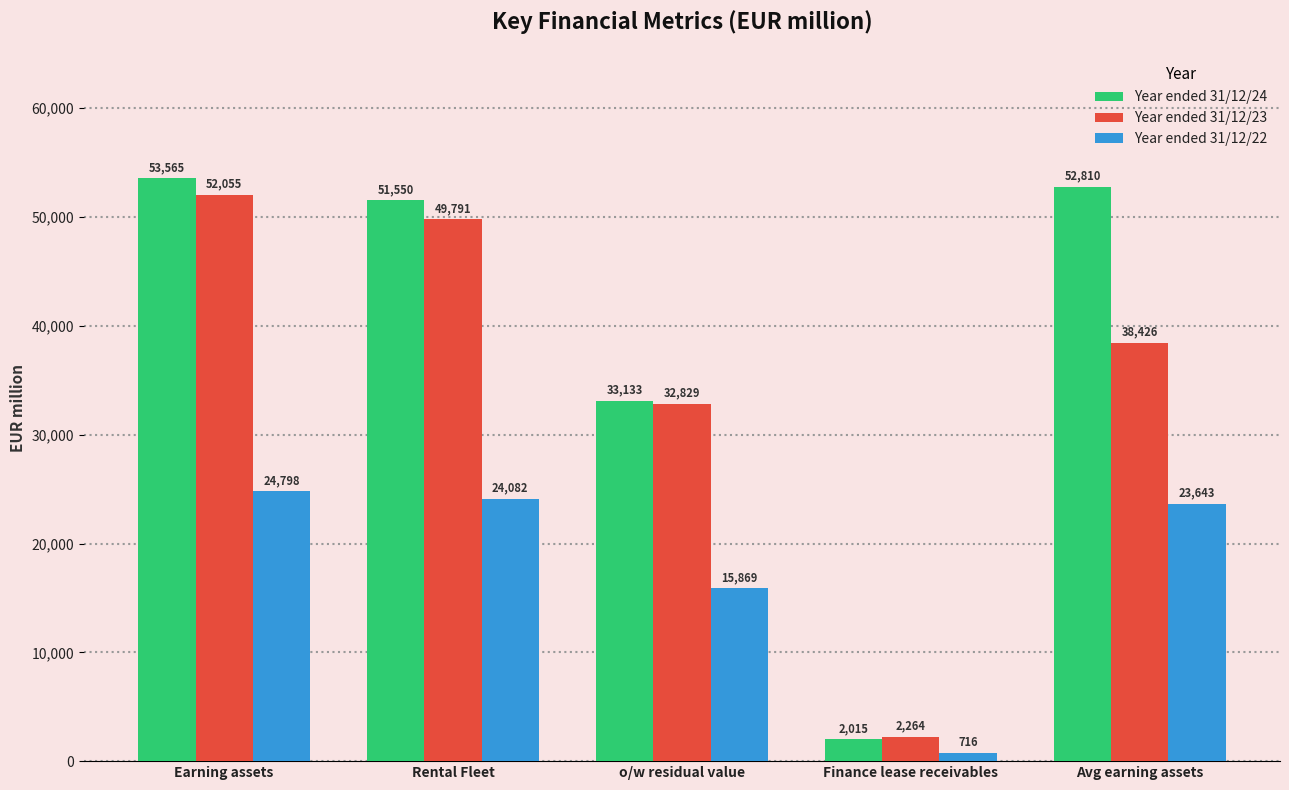

Where is Year ended 31/12/22 nearest to the value 12757?

o/w residual value